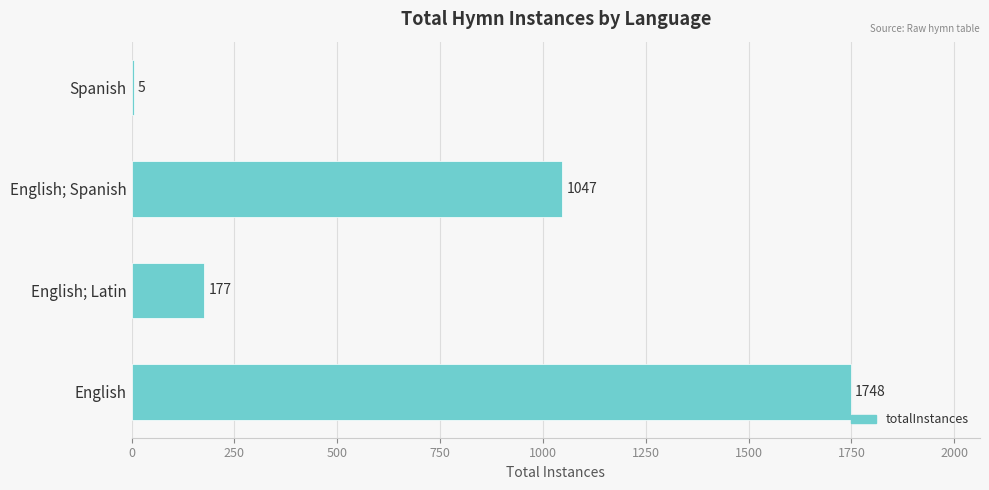

The value at English; Spanish is 234. True or false?

False